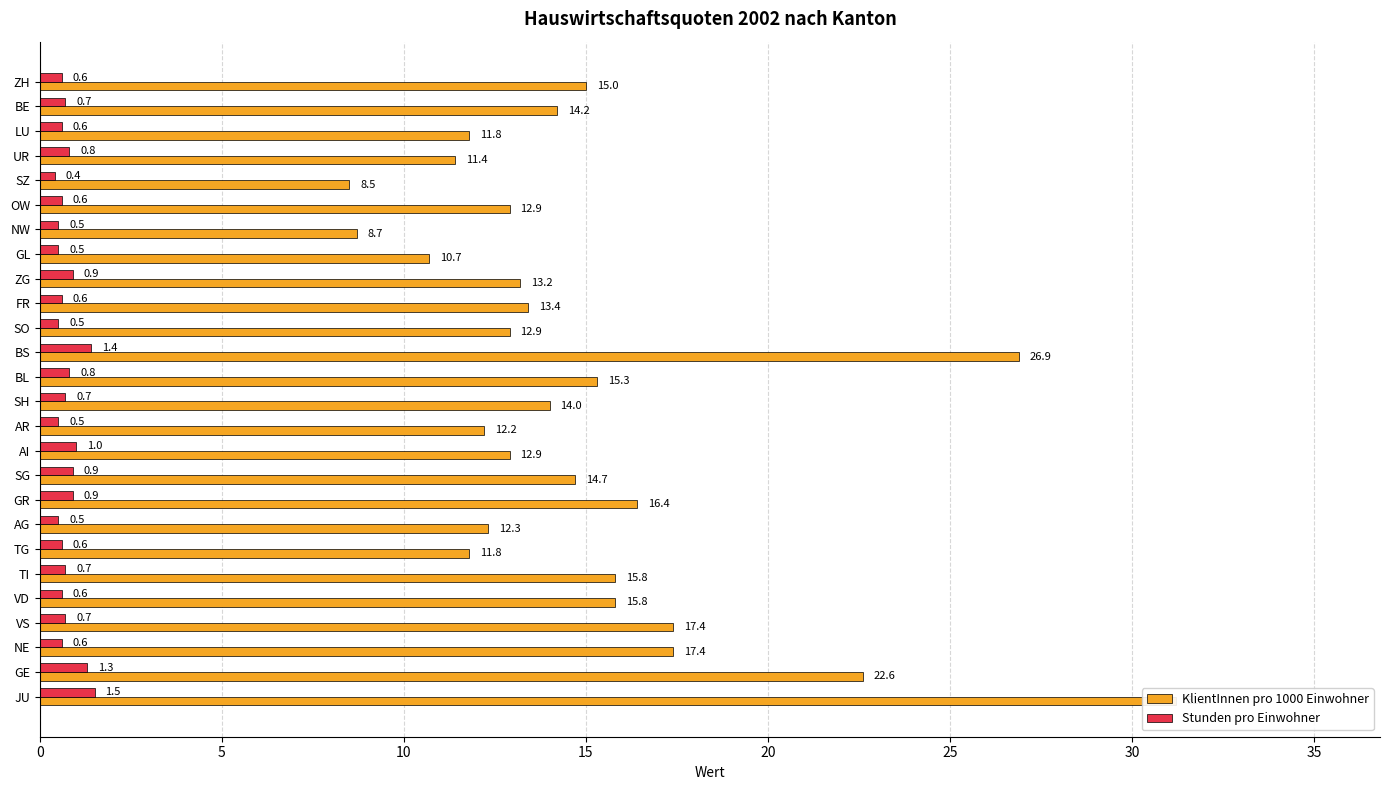

Is the value of KlientInnen pro 1000 Einwohner at SO greater than the value of Stunden pro Einwohner at GE?

Yes